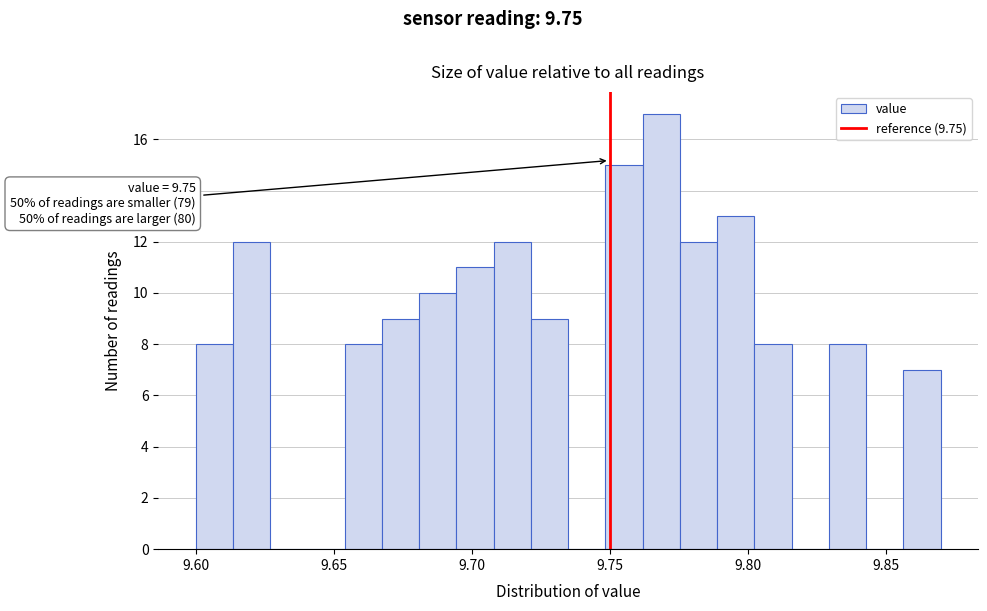

Read against the x-axis, roughly where is the centre of the tallest bar?

9.770